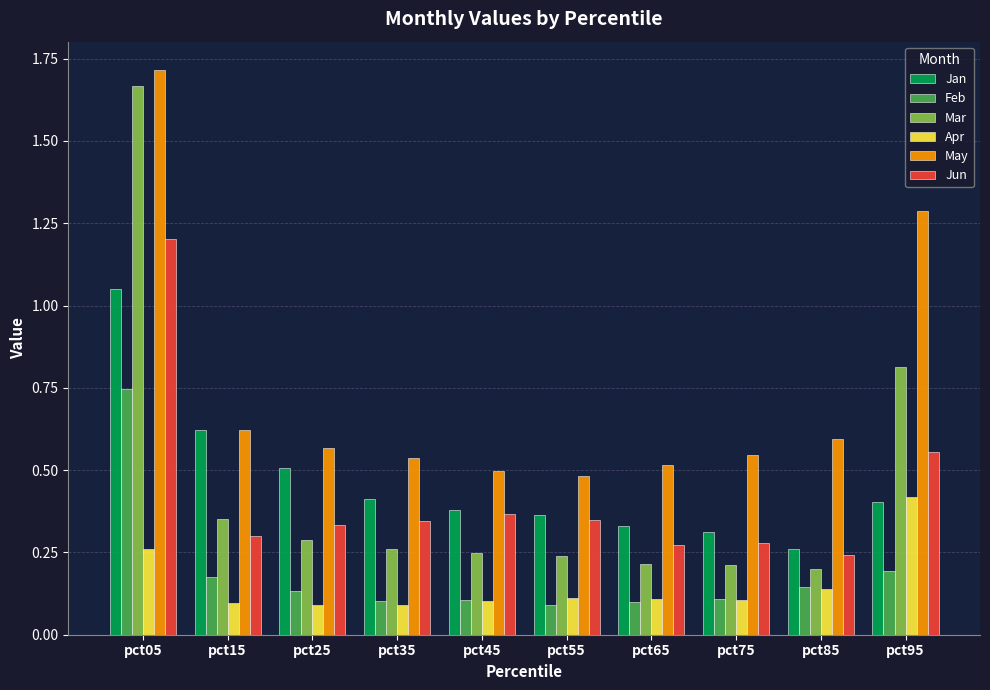

At which category is the sum across all series the highest?

pct05